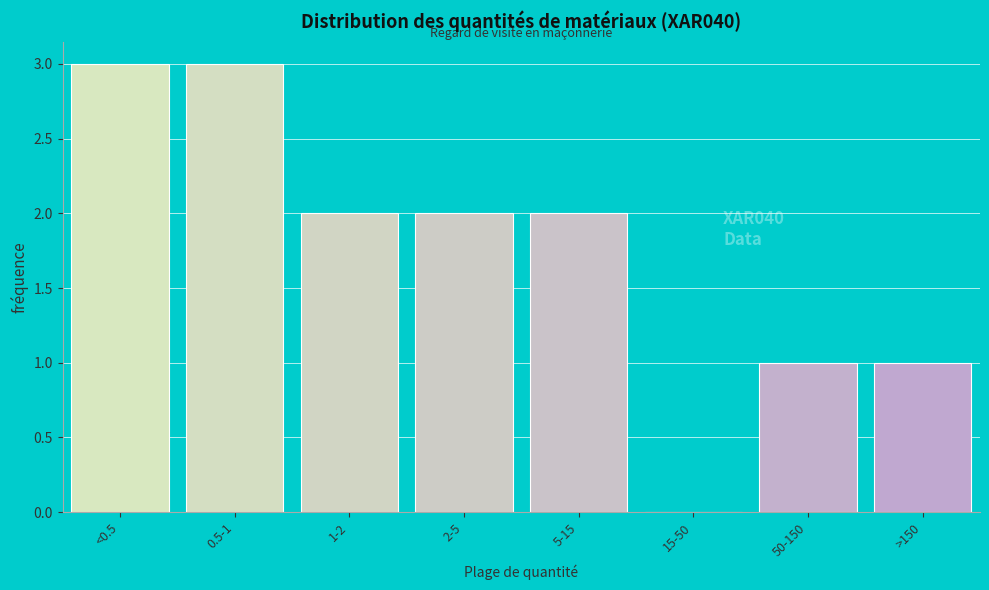

Reading left to right, extract all data points from this chart.

<0.5=3	0.5-1=3	1-2=2	2-5=2	5-15=2	15-50=0	50-150=1	>150=1